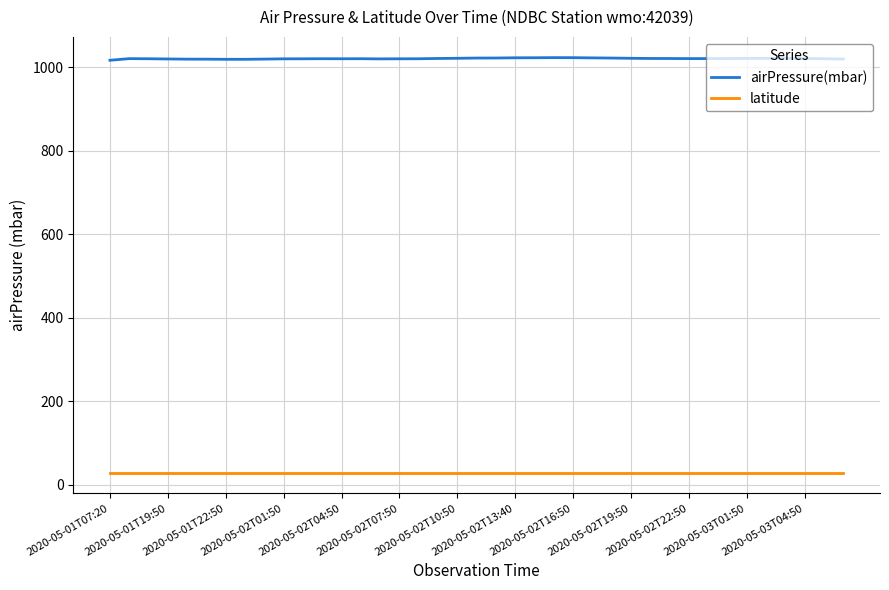

Which series has the largest total across all categories?

airPressure(mbar)